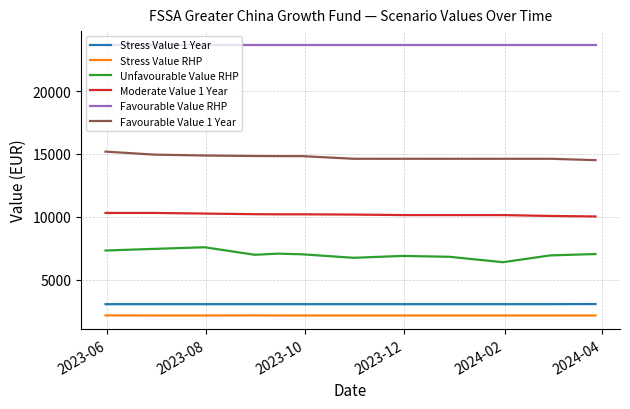

Which series has the widest spread of values?

Unfavourable Value RHP